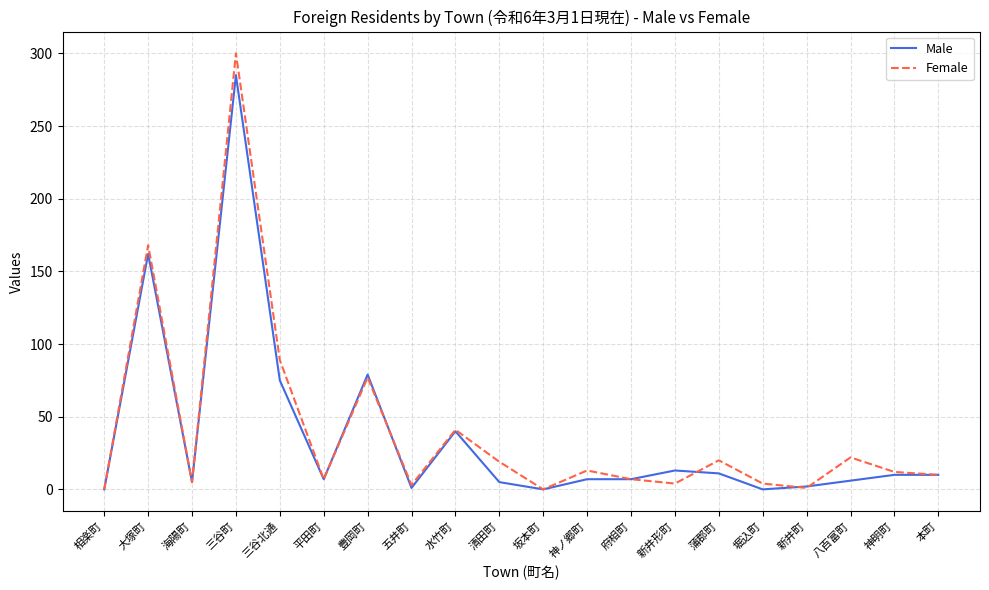

Rank the series by their maximum value, from lowest to highest.

Male, Female